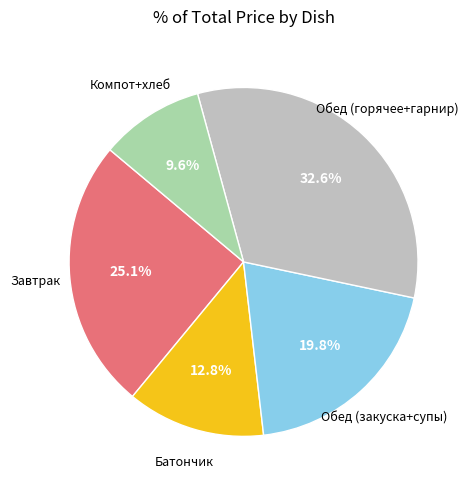

How many slices are in this pie chart?

5